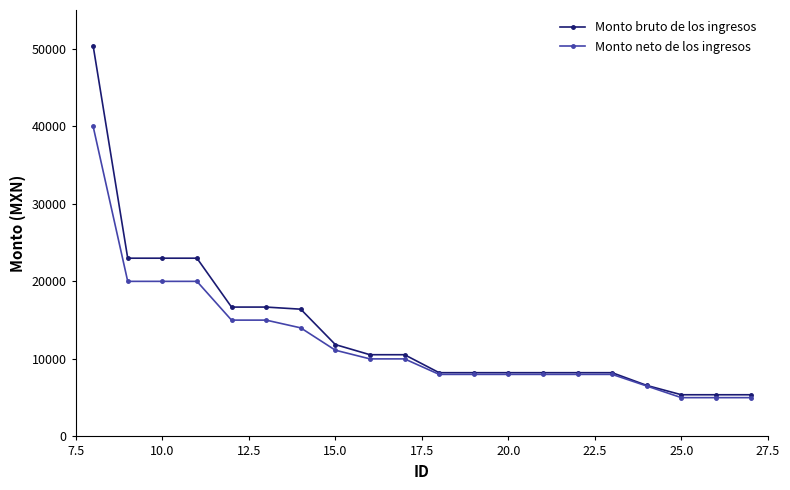

Which series has the largest range (max minus min)?

Monto bruto de los ingresos